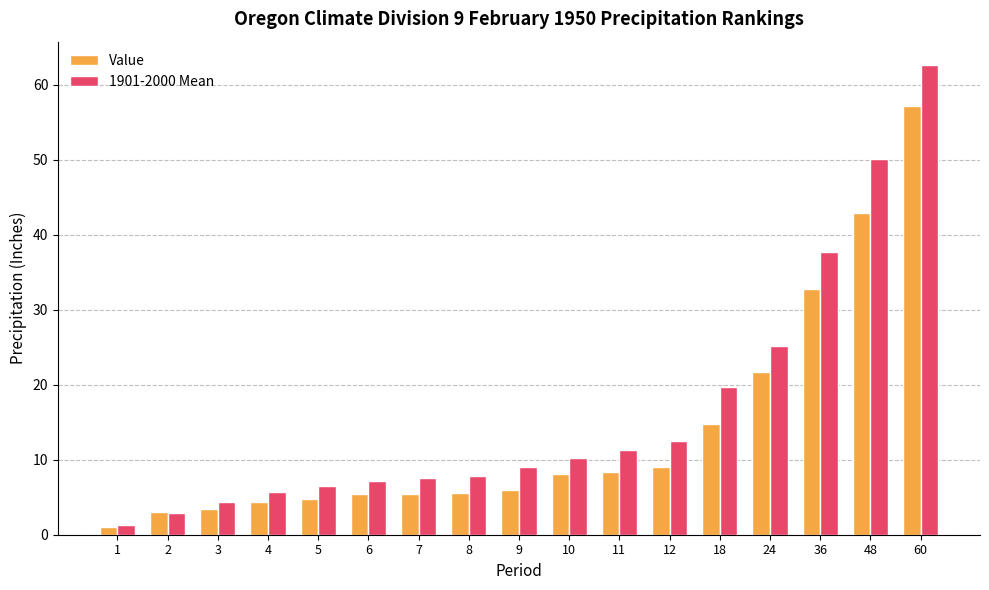

At which label does 1901-2000 Mean reach its minimum?

1